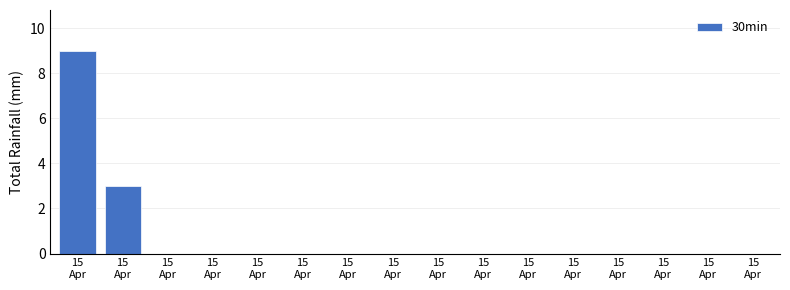

Count the number of data series in this chart.

1